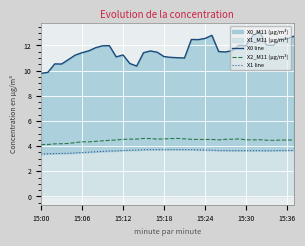

True or false: X0 line and X1 line cross at least once.

False